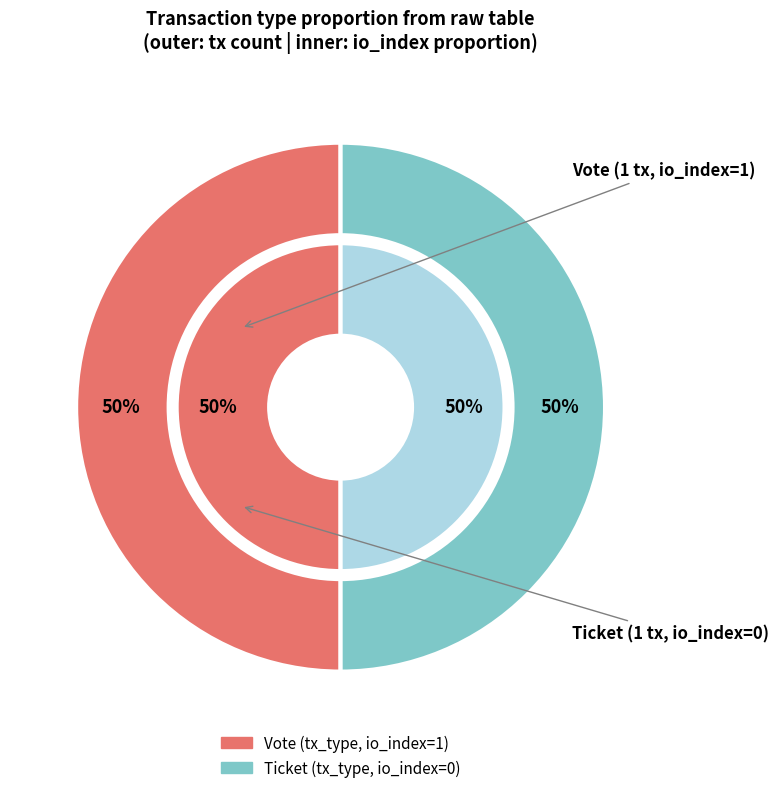

Is it true that Vote (io_index=1) is 90% of the pie?

False